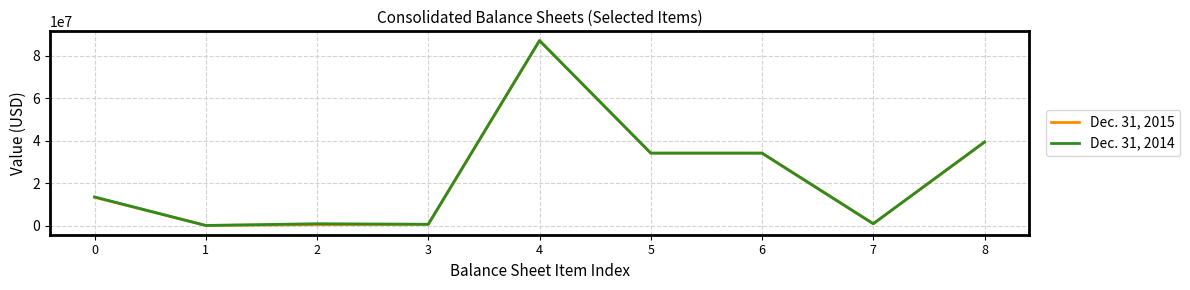

At which category is the sum across all series the highest?

4